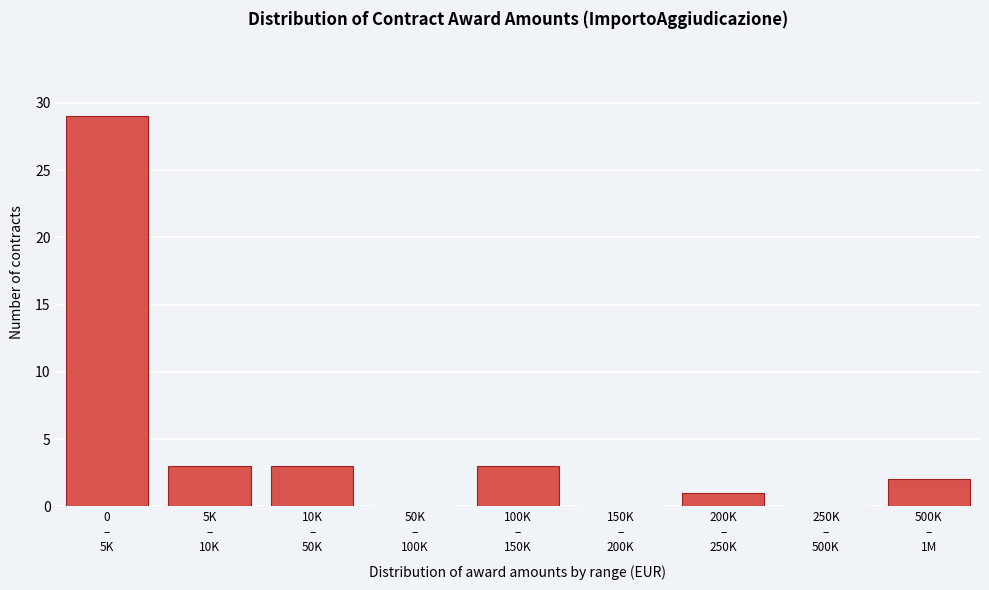

What is the greatest value displayed?

29